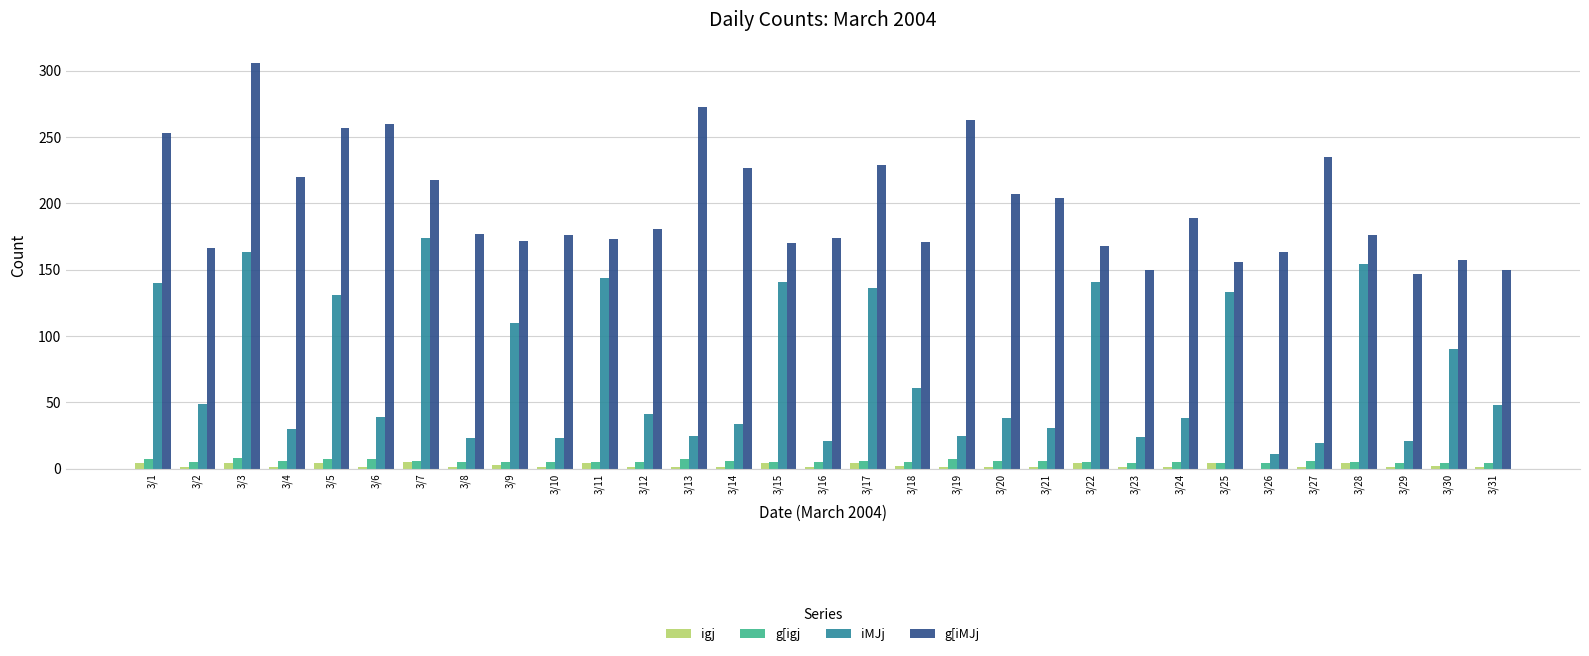

Between 3/19 and 3/24, which series saw the biggest shift?

g[iMJj